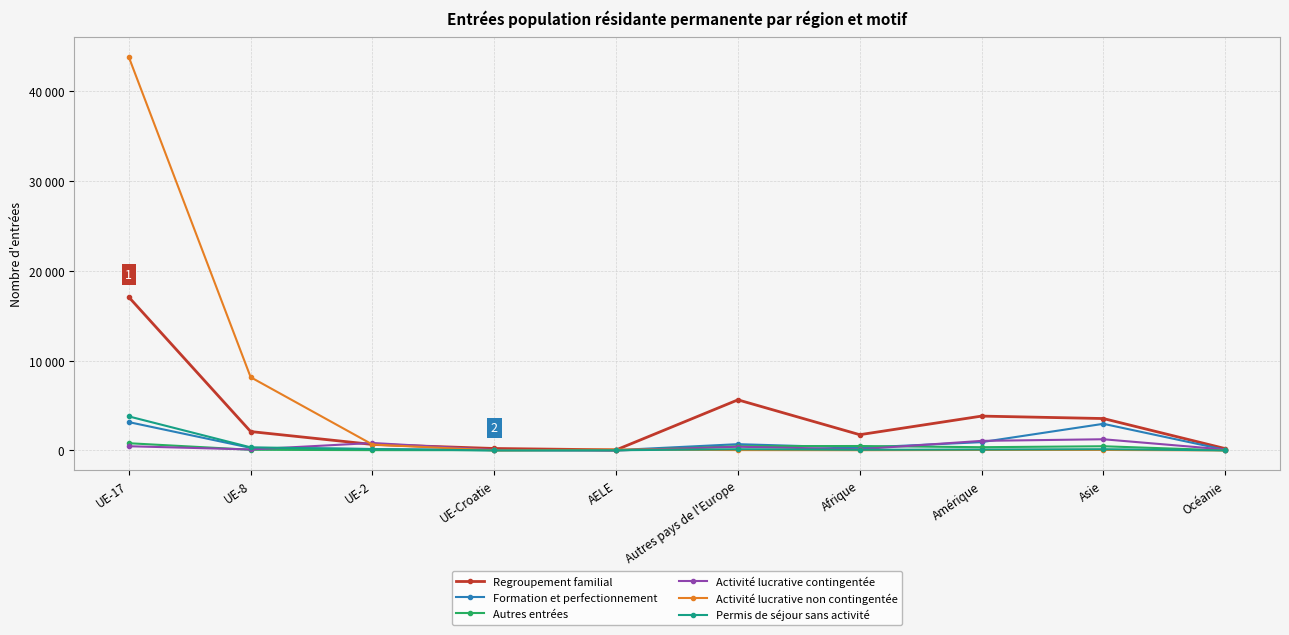

Does the chart have visible grid lines?

Yes